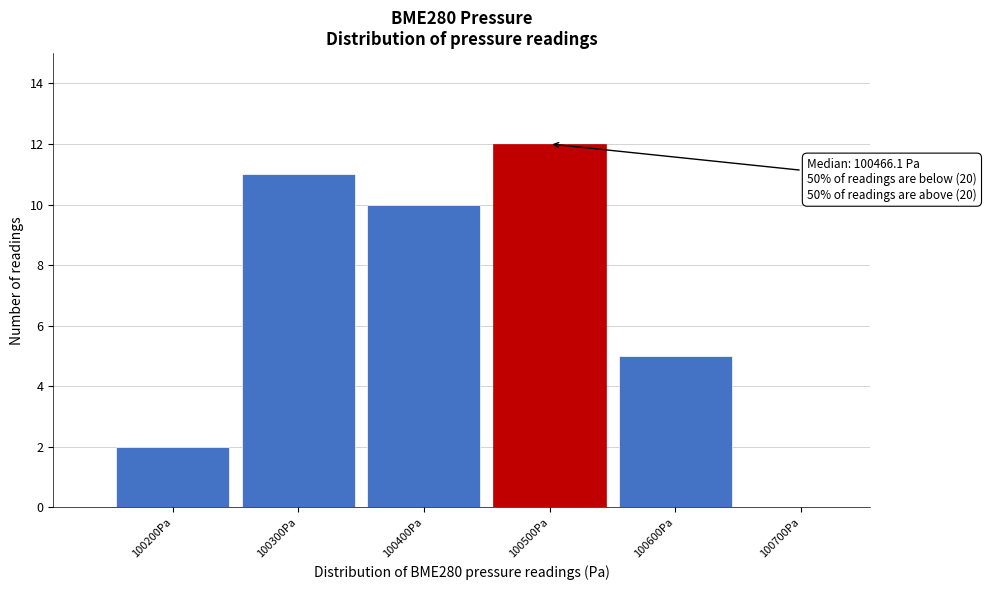

Reading left to right, list all the values displayed in this chart.

100200Pa=2	100300Pa=11	100400Pa=10	100500Pa=12	100600Pa=5	100700Pa=0